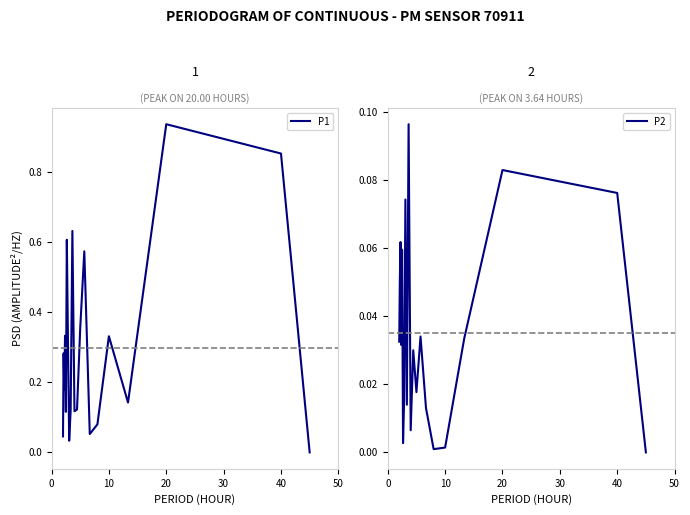

The P1 series shows 1.3 at 20. True or false?

False